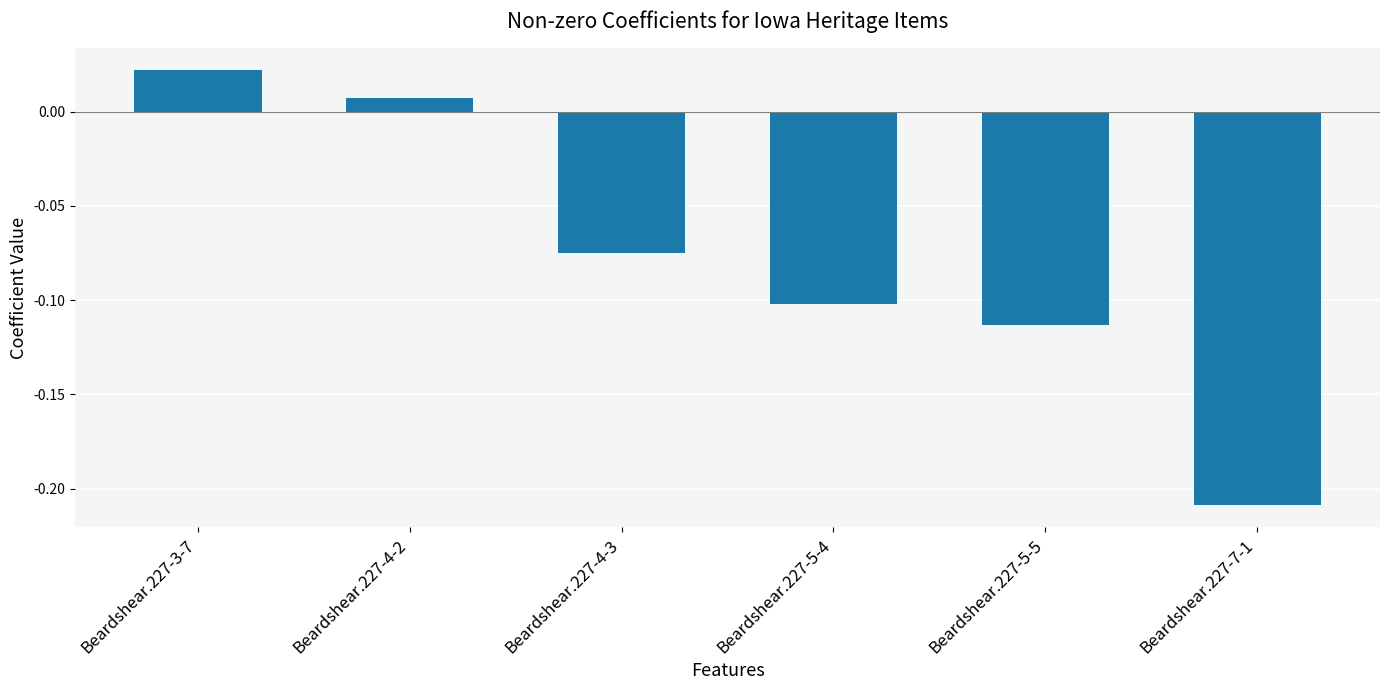

What is the sum of all values?

-0.5